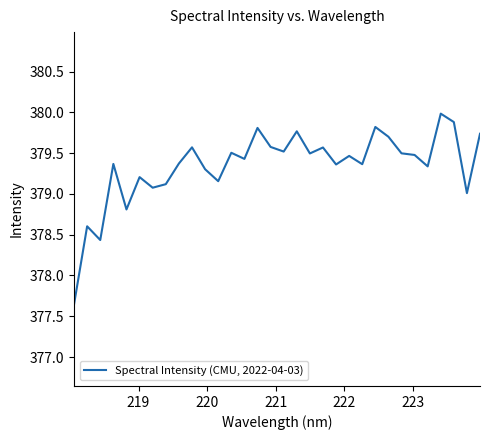

How many lines are shown in the chart?

1